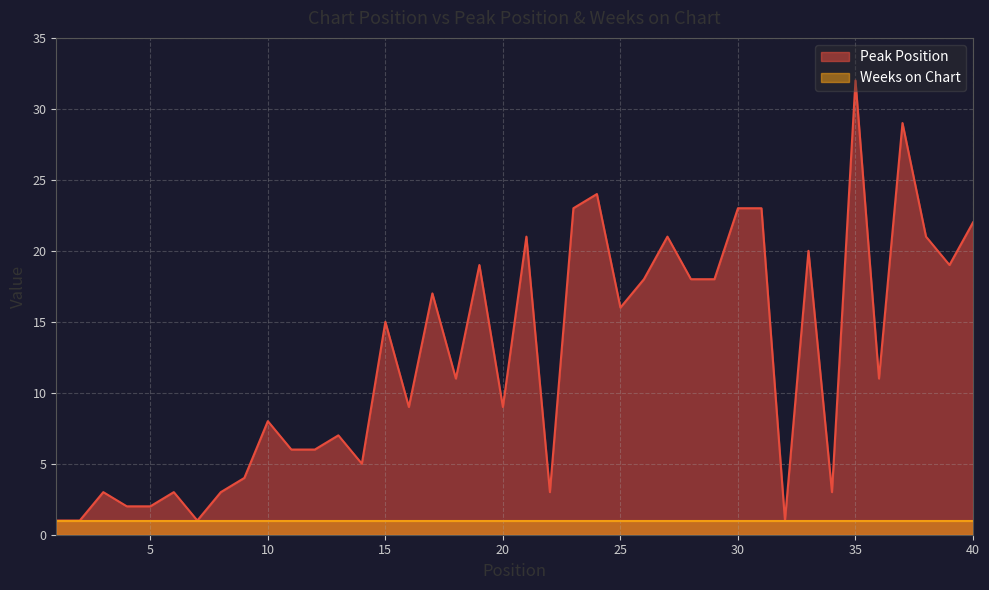

What is the value of the 4th point from the left?

2